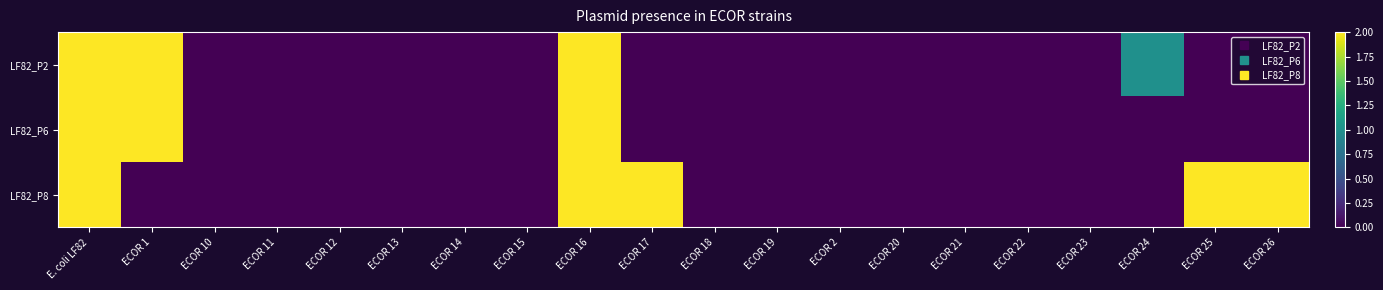

Reading left to right, list all the values displayed in this chart.

LF82_P2: E. coli LF82=2	ECOR 1=2	ECOR 10=0	ECOR 11=0	ECOR 12=0	ECOR 13=0	ECOR 14=0	ECOR 15=0	ECOR 16=2	ECOR 17=0	ECOR 18=0	ECOR 19=0	ECOR 2=0	ECOR 20=0	ECOR 21=0	ECOR 22=0	ECOR 23=0	ECOR 24=1	ECOR 25=0	ECOR 26=0
LF82_P6: E. coli LF82=2	ECOR 1=2	ECOR 10=0	ECOR 11=0	ECOR 12=0	ECOR 13=0	ECOR 14=0	ECOR 15=0	ECOR 16=2	ECOR 17=0	ECOR 18=0	ECOR 19=0	ECOR 2=0	ECOR 20=0	ECOR 21=0	ECOR 22=0	ECOR 23=0	ECOR 24=0	ECOR 25=0	ECOR 26=0
LF82_P8: E. coli LF82=2	ECOR 1=0	ECOR 10=0	ECOR 11=0	ECOR 12=0	ECOR 13=0	ECOR 14=0	ECOR 15=0	ECOR 16=2	ECOR 17=2	ECOR 18=0	ECOR 19=0	ECOR 2=0	ECOR 20=0	ECOR 21=0	ECOR 22=0	ECOR 23=0	ECOR 24=0	ECOR 25=2	ECOR 26=2